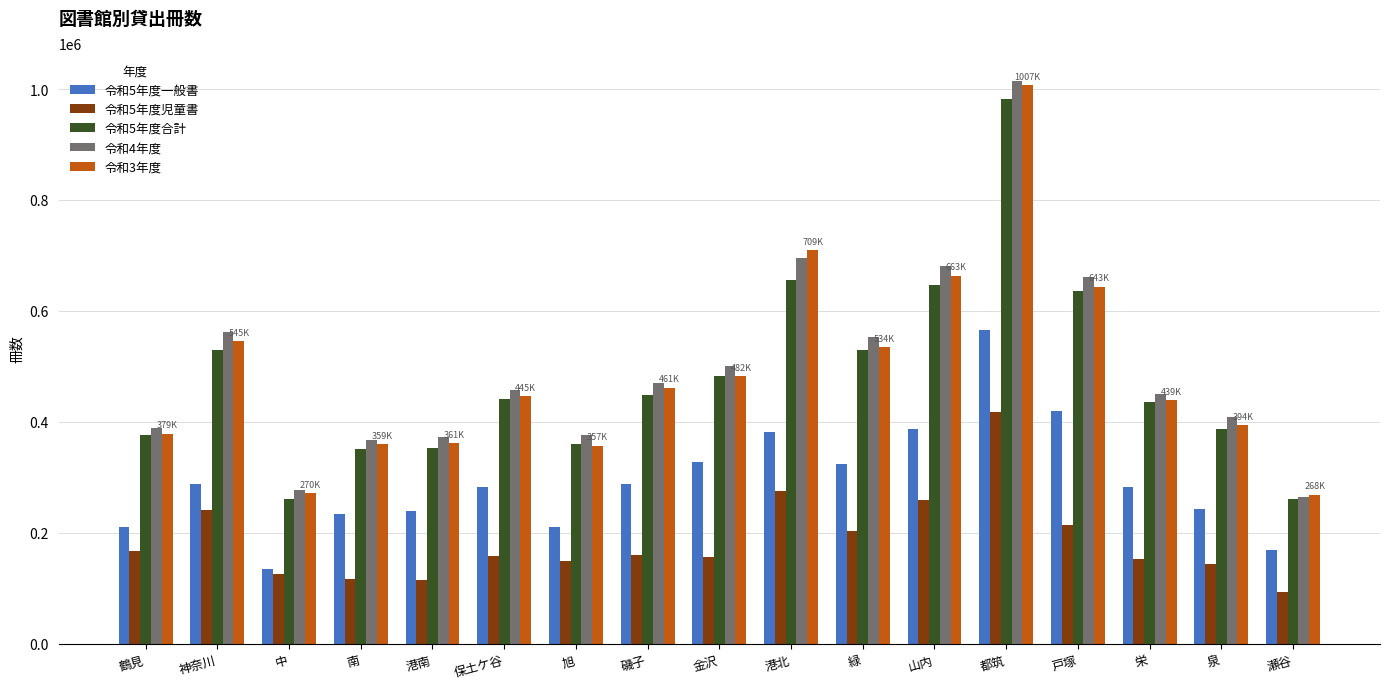

What is the sum of the 令和3年度 values at 都筑 and 瀬谷?

1276086